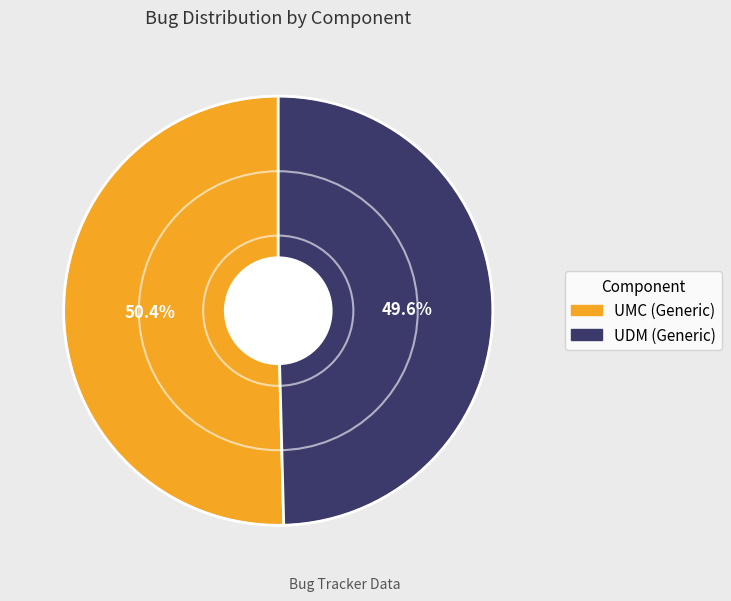

Approximately how many times larger is the value at UDM (Generic) compared to UMC (Generic)?

1.0